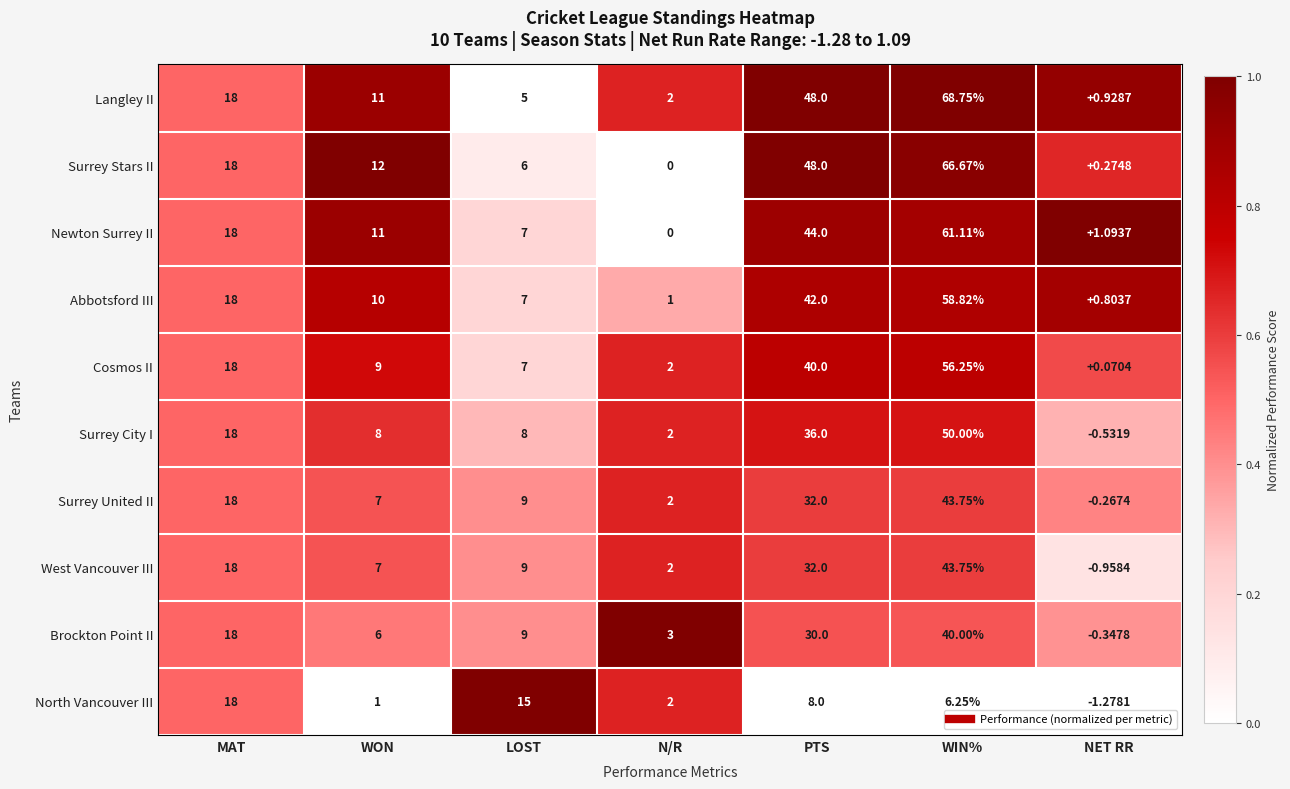

What is the total value across all series at LOST?

82.0